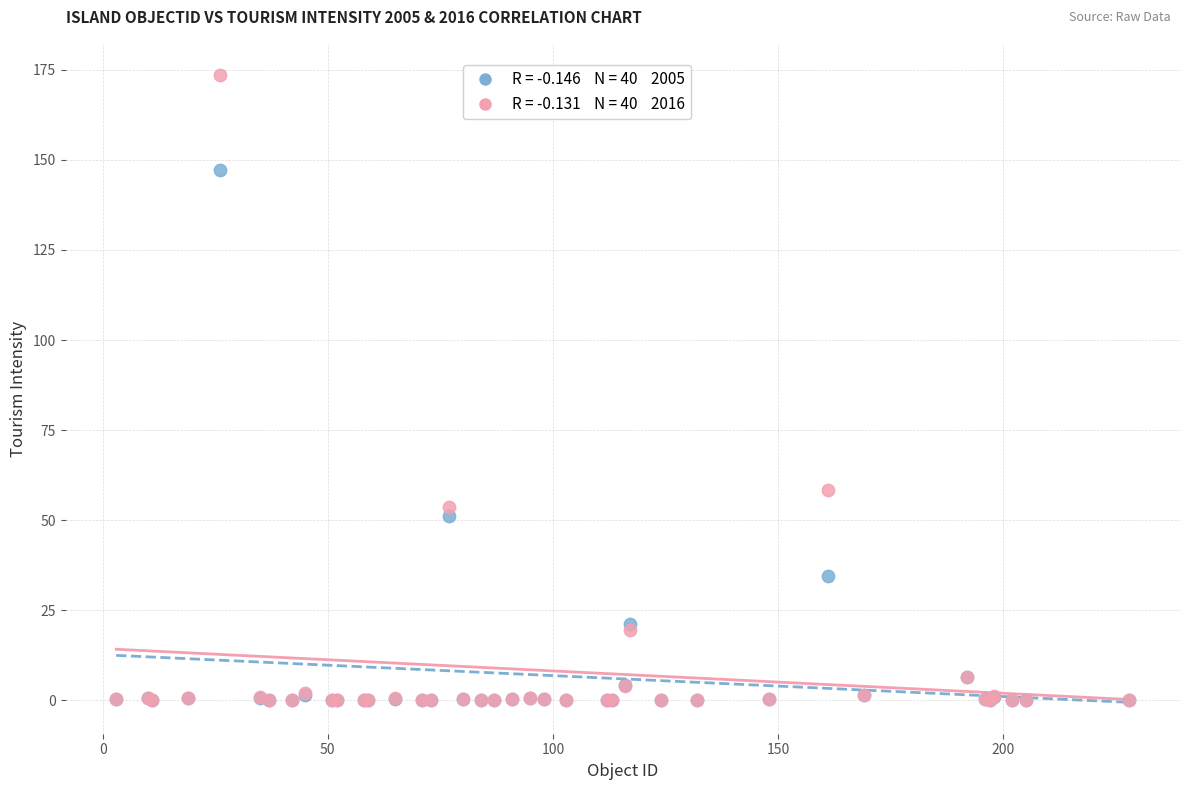

Across all series, what Y value is closest to 86?

58.3